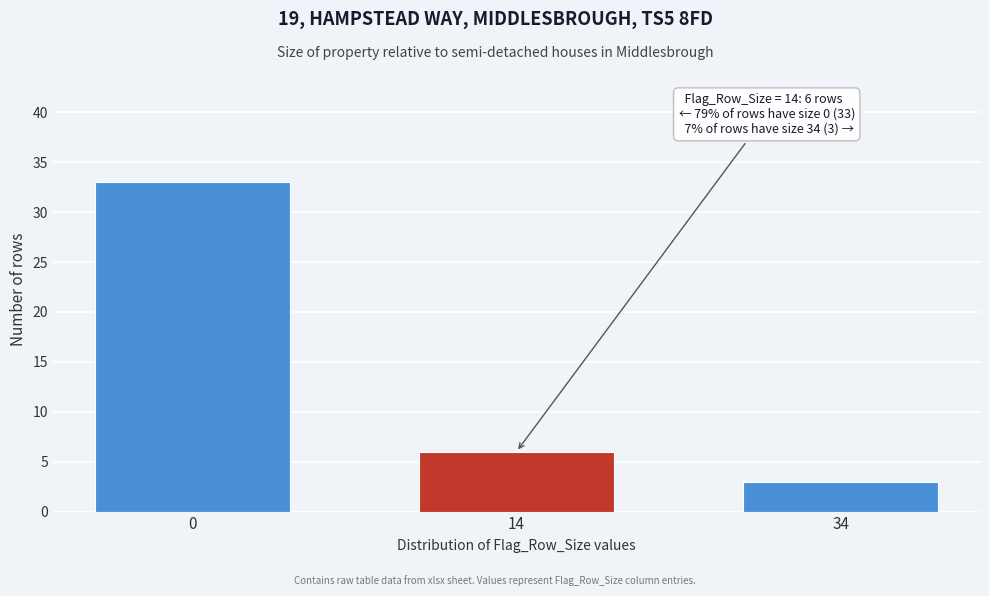

Reading right to left, what are all the values shown in this chart?

3	6	33